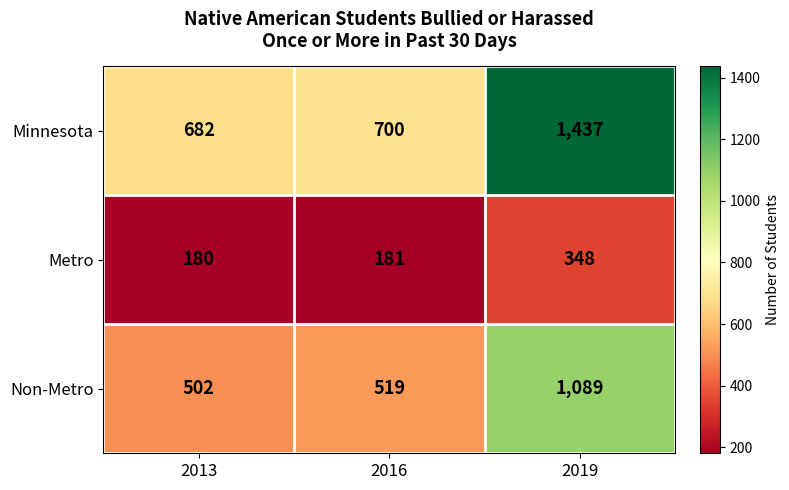

How many series are shown in this chart?

3